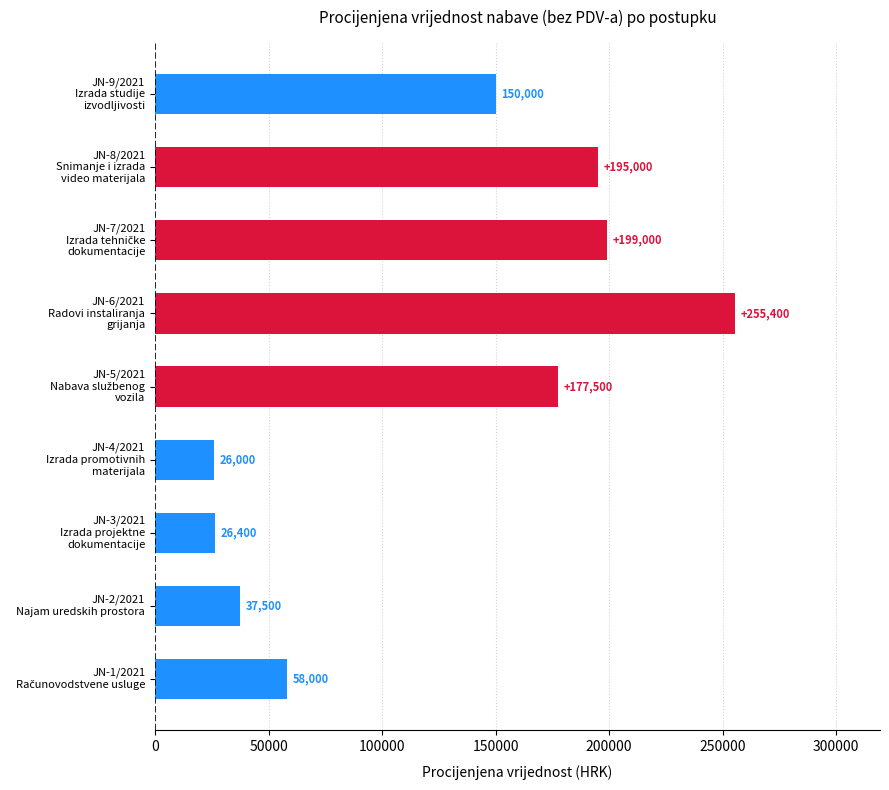

What is the maximum value shown in the chart?

255400